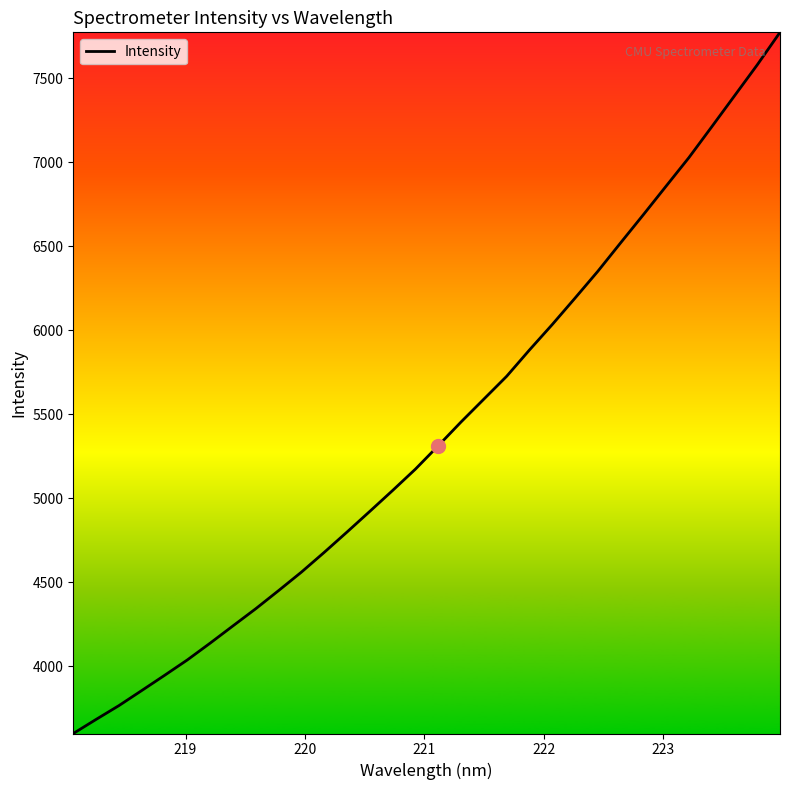

What is the smallest value displayed?

3600.0